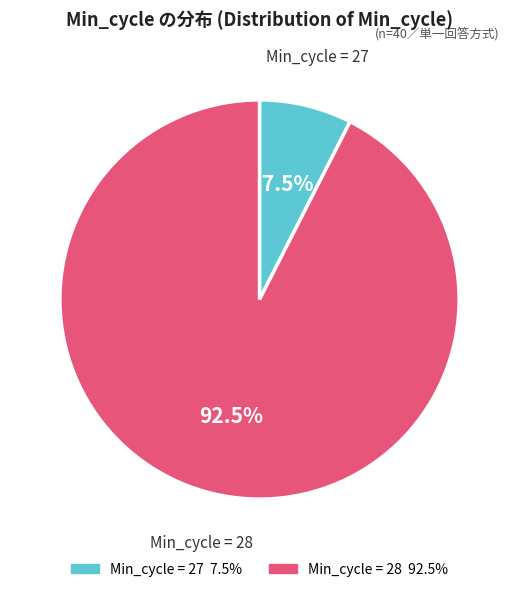

Which category has the biggest portion of the pie?

Min_cycle = 28